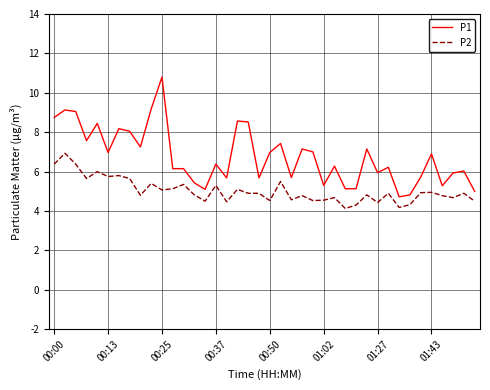

Rank the series by their average value, from highest to lowest.

P1, P2